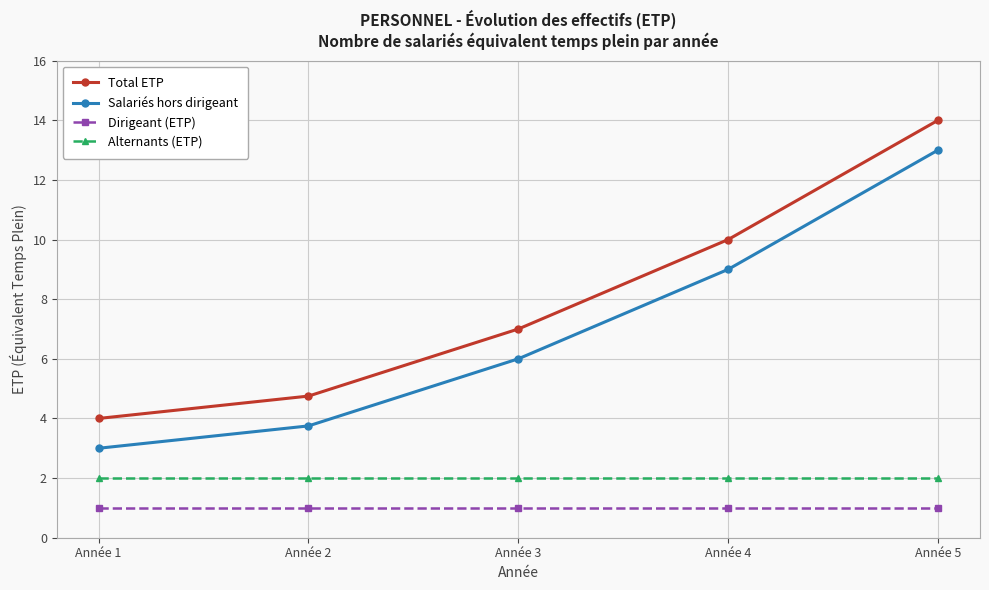

True or false: Dirigeant (ETP) and Salariés hors dirigeant intersect in this chart.

False